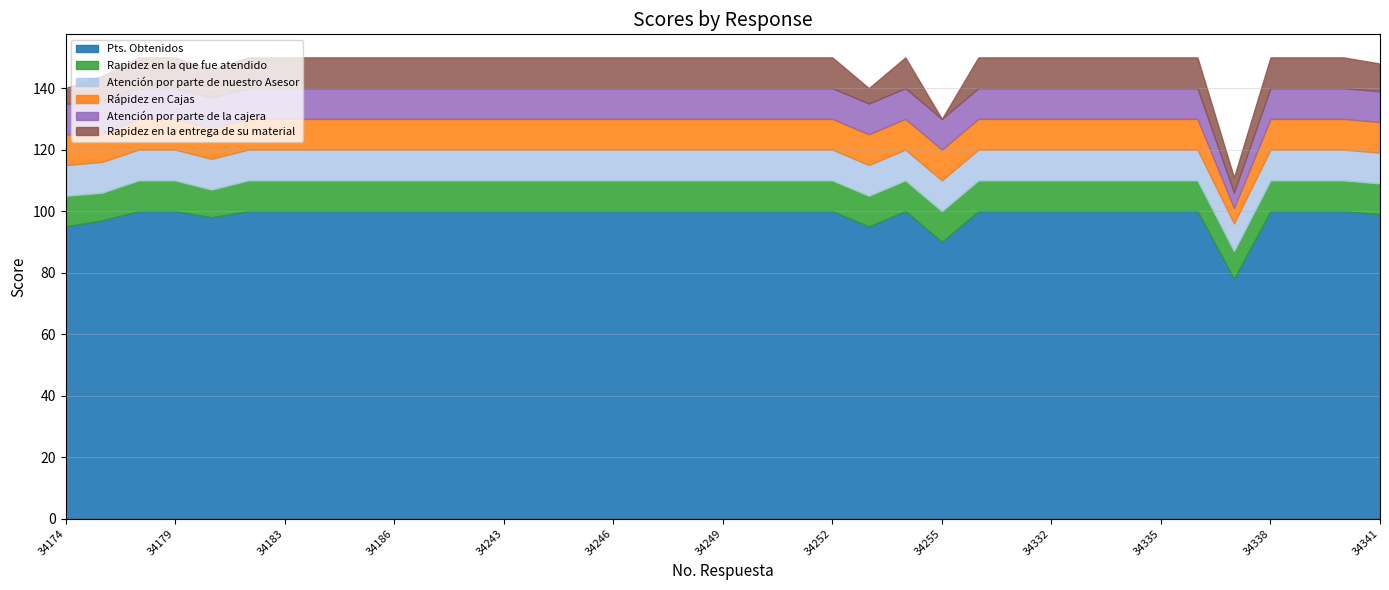

Between 34187 and 34248, which series saw the biggest shift?

Pts. Obtenidos